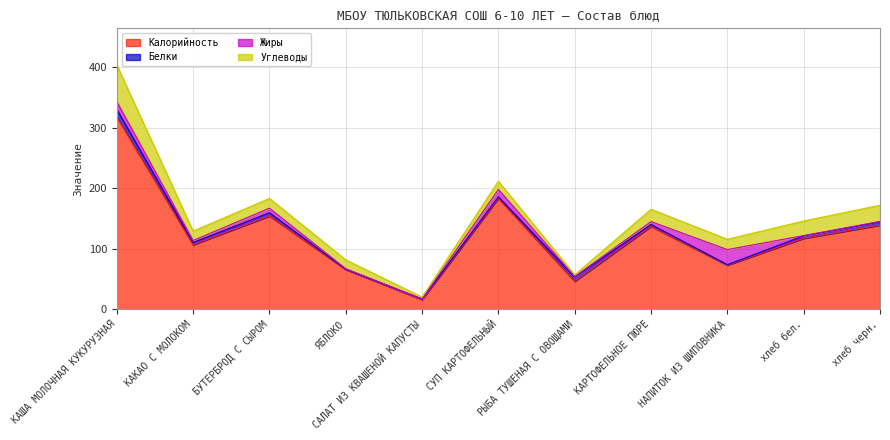

How many lines are shown in the chart?

4